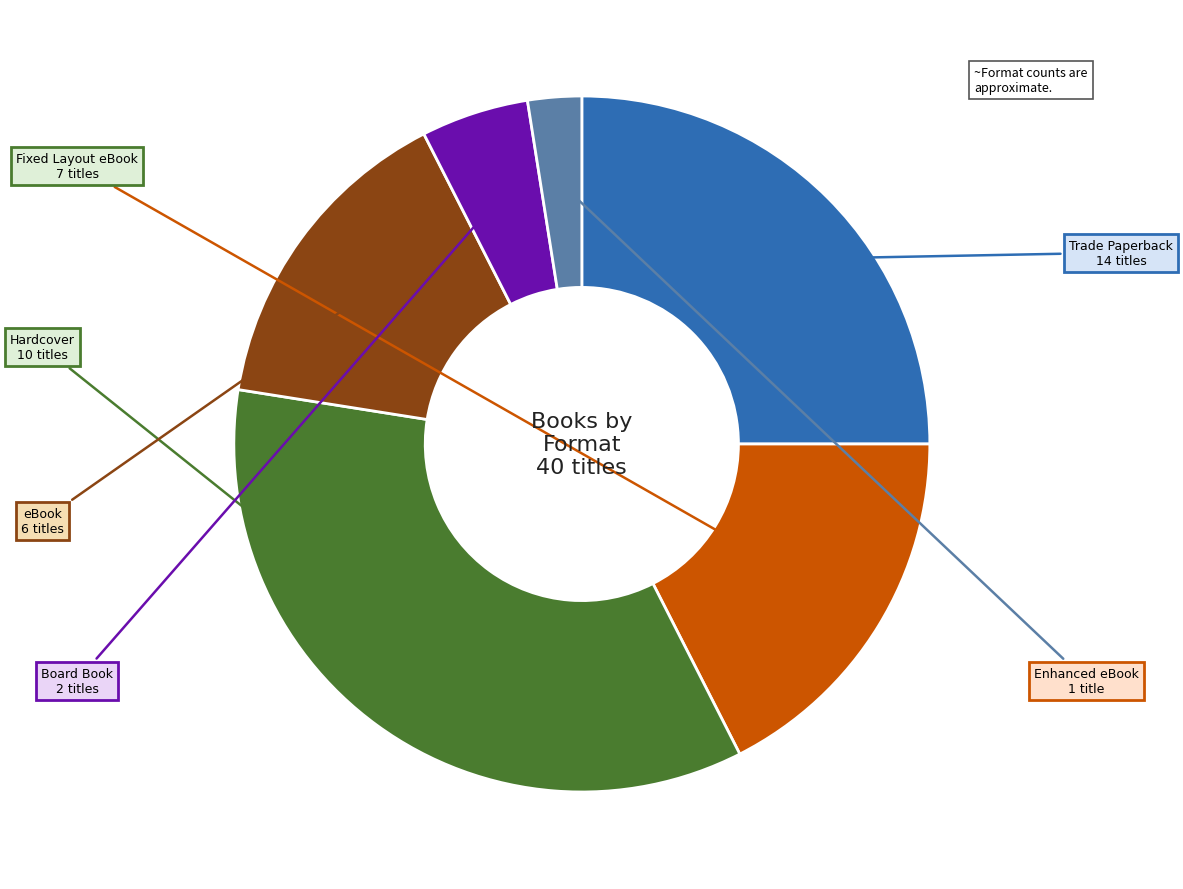

Is there a majority slice in this chart?

No